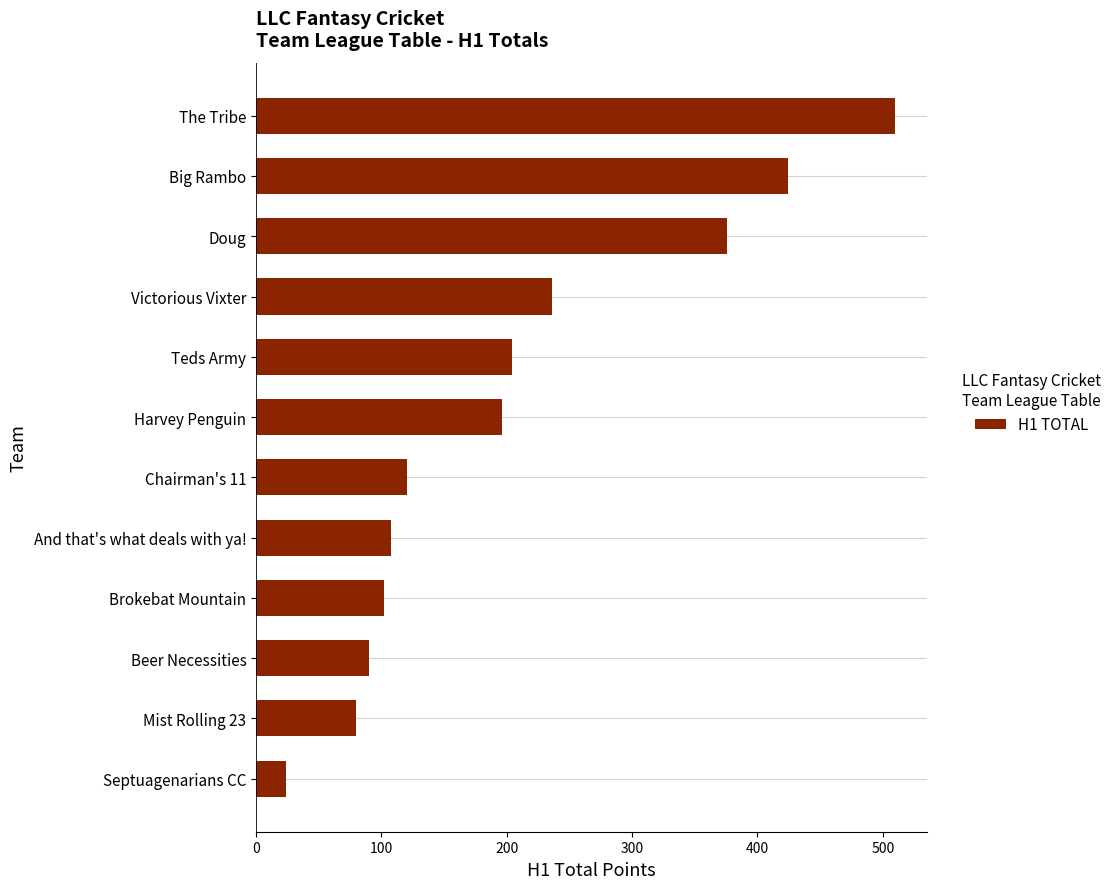

Count the number of categories in the chart.

12